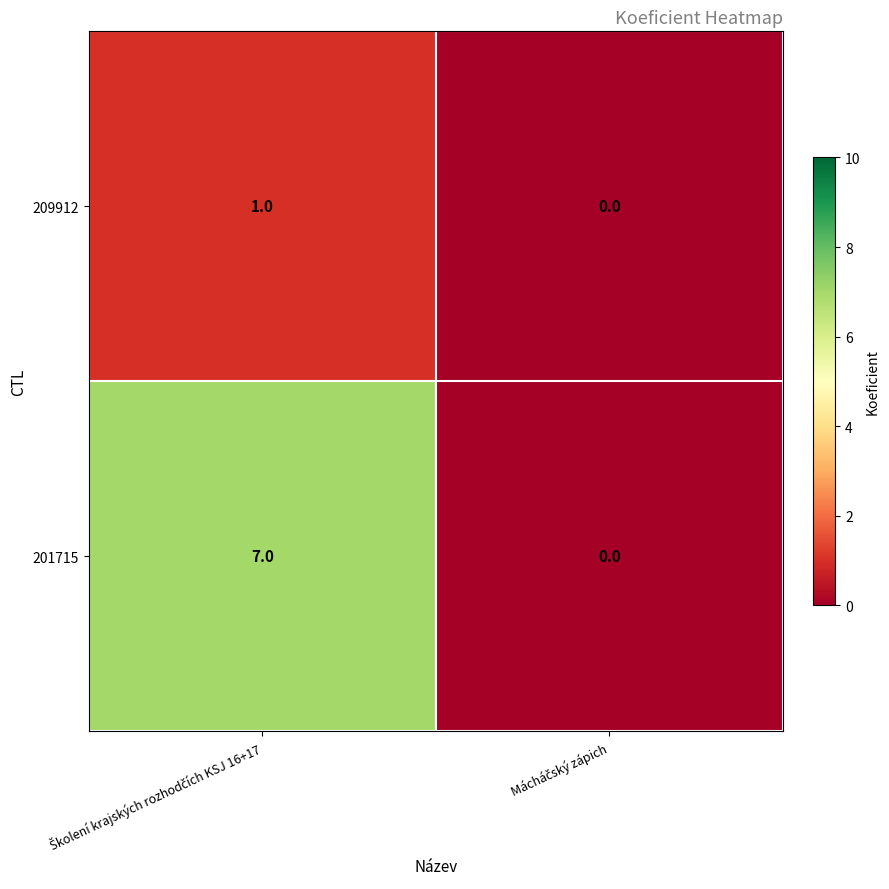

List the series in order of their peak value, lowest first.

209912, 201715